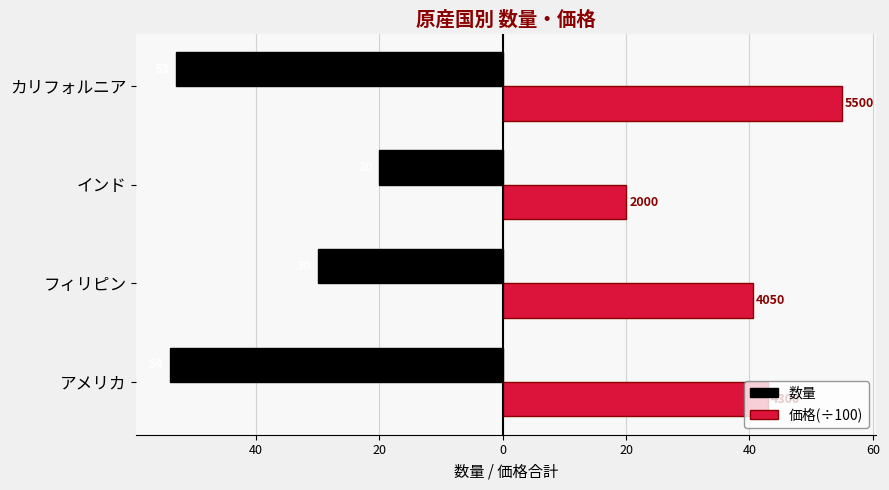

What are all the series names shown in the legend?

数量, 価格(÷100)